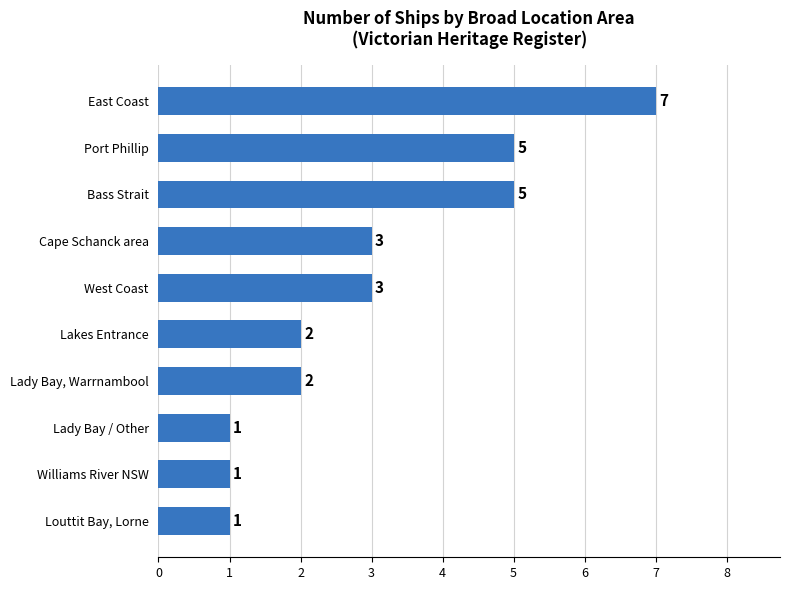

At which category does the chart reach its peak across all series?

East Coast